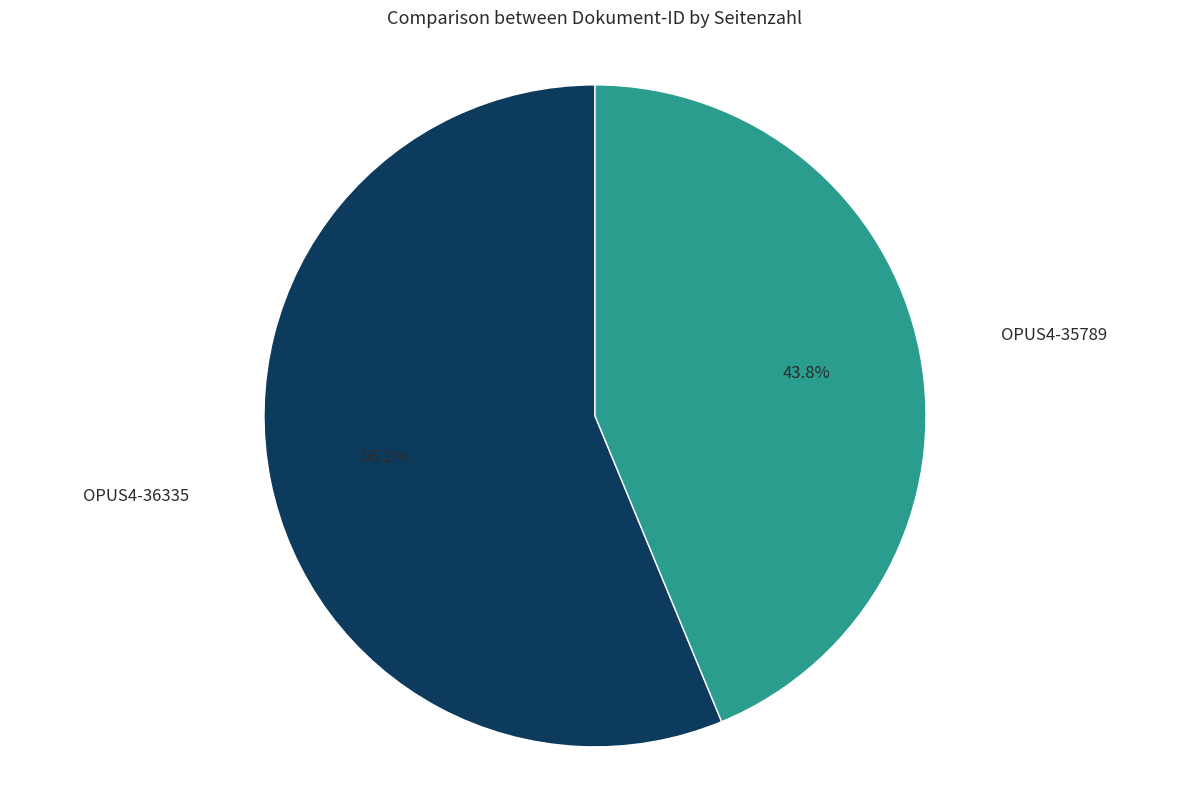

To the nearest percent, what is the average slice percentage?

50%